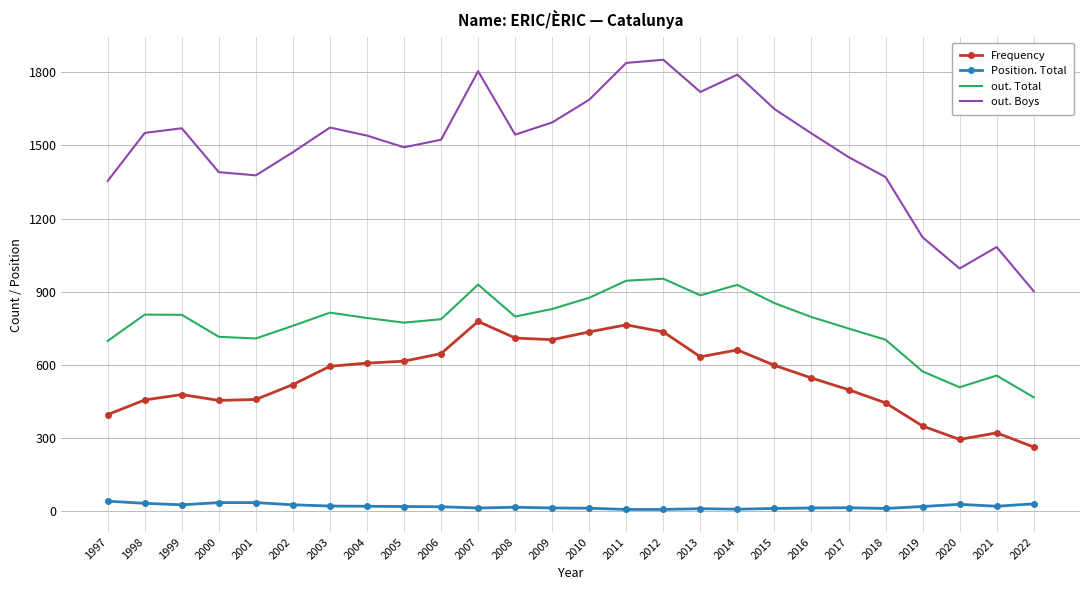

The out. Total series shows 945 at 2011. True or false?

True